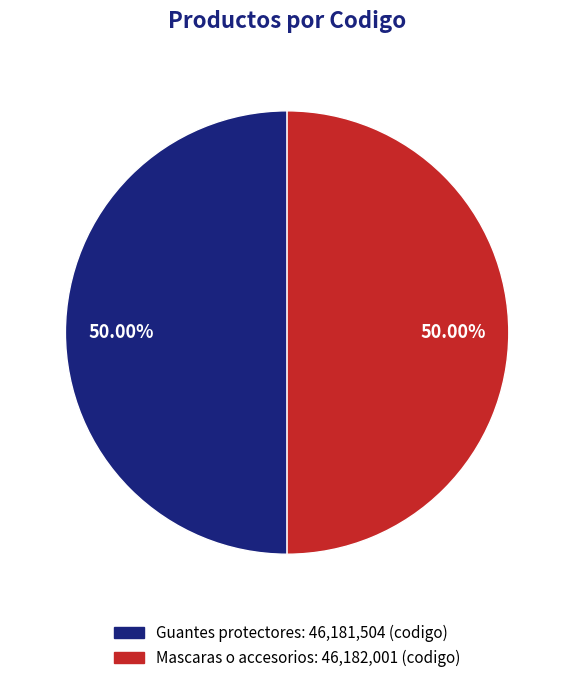

Is the sum of Mascaras o accesorios: 46,182,001 (codigo) and Guantes protectores: 46,181,504 (codigo) greater than half?

Yes